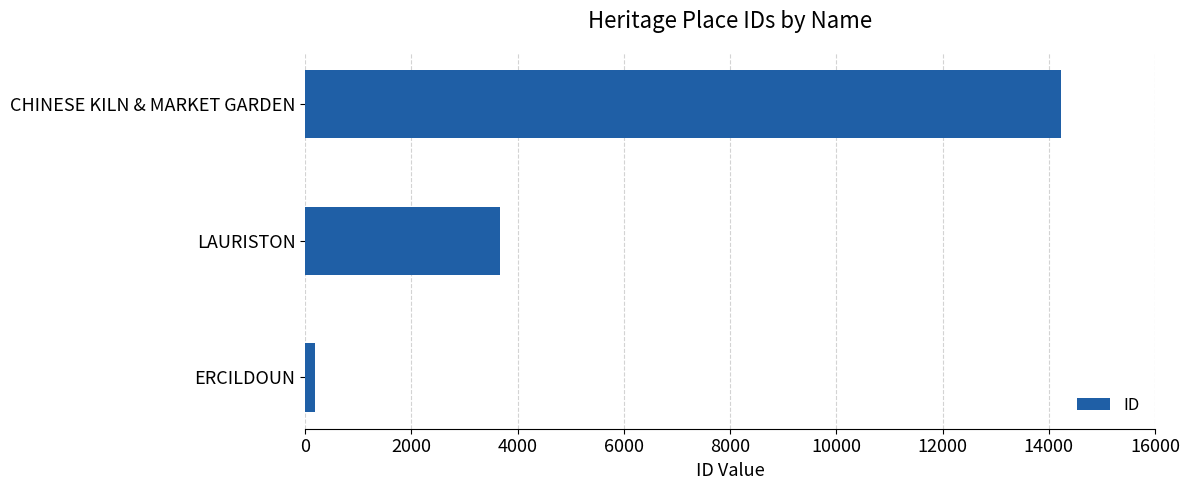

What is the sum of all values?

18068